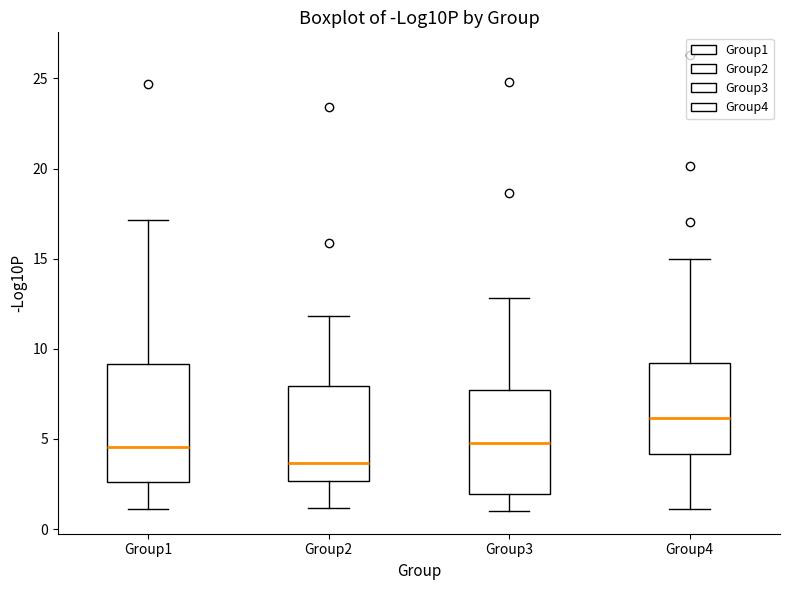

Which box has the highest median line?

Group4